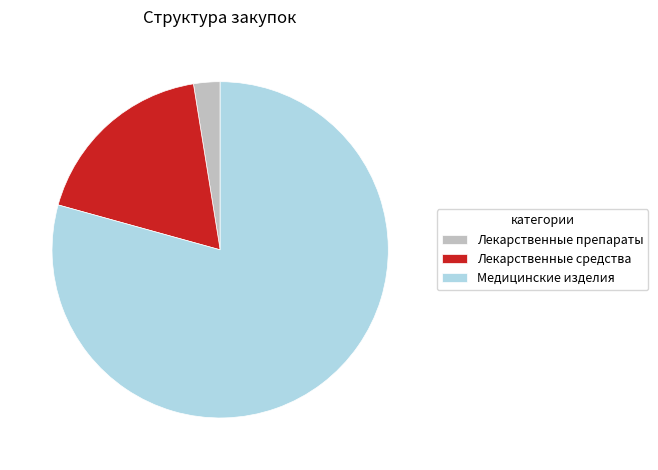

Combined, do Лекарственные средства and Медицинские изделия account for over 50%?

Yes